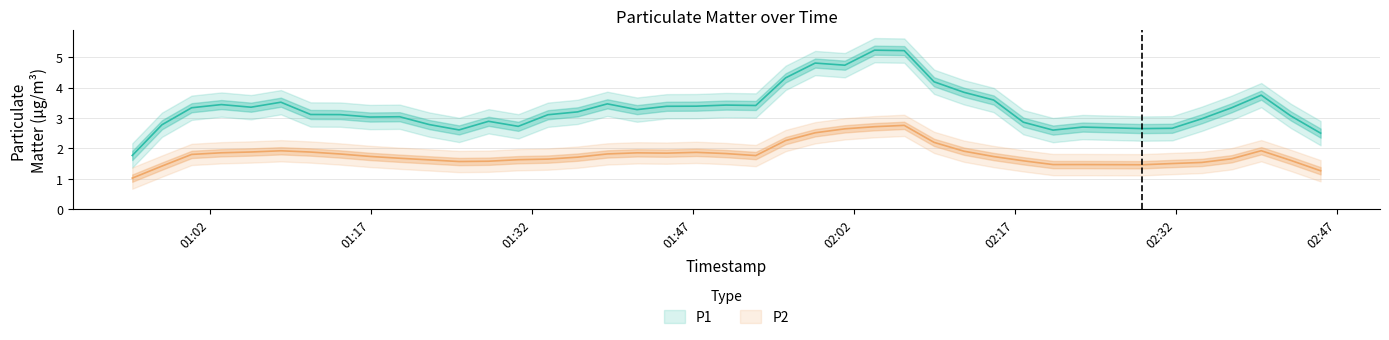

Between 15 and 39, which series saw the biggest shift?

P1